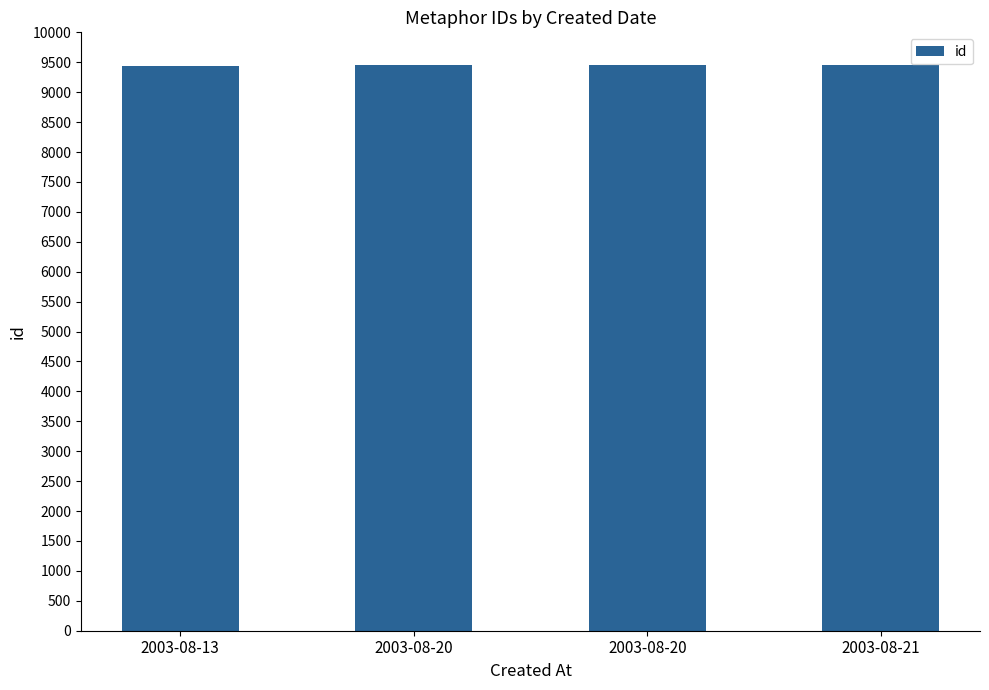

How many series are shown in this chart?

1